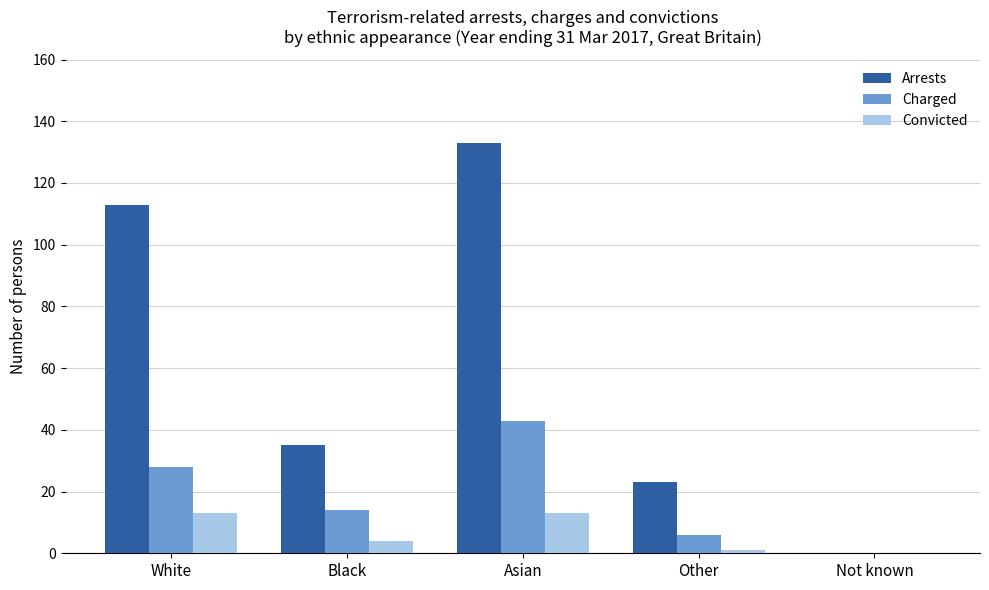

Is it true that Convicted equals 4 at Black?

True